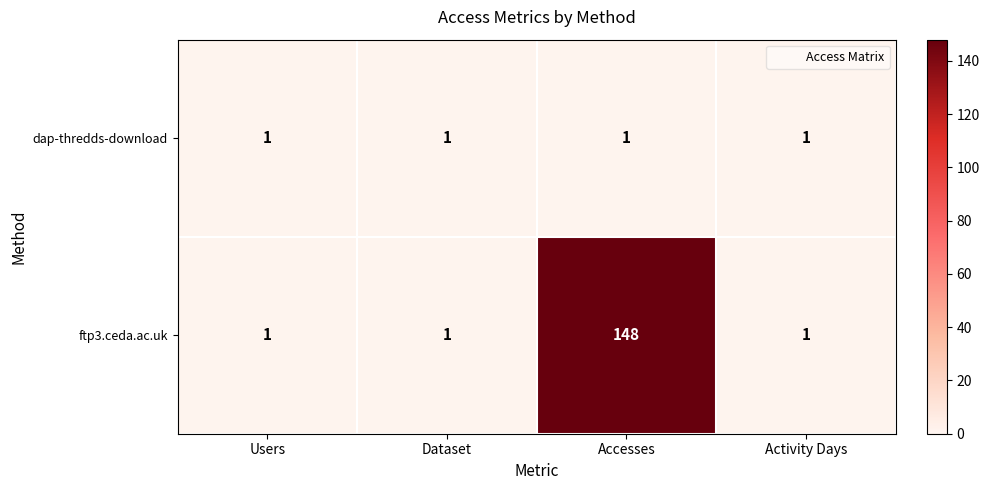

Count the number of data series in this chart.

2